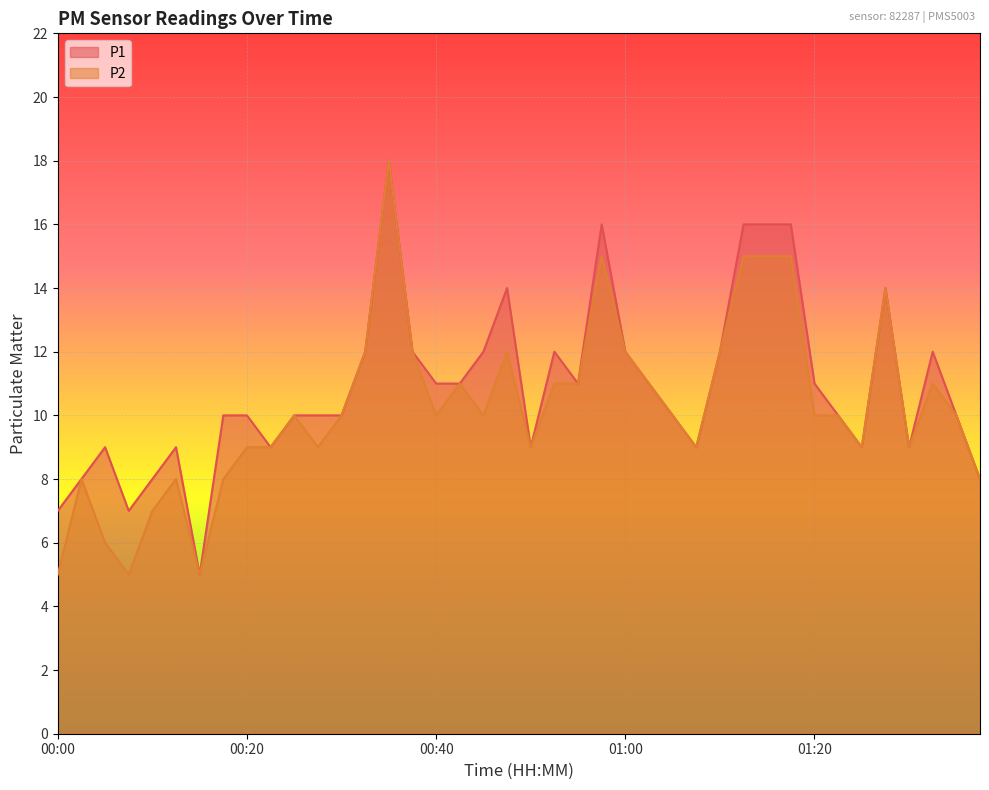

Read the P2 value at 00:32, to the nearest 5.

10